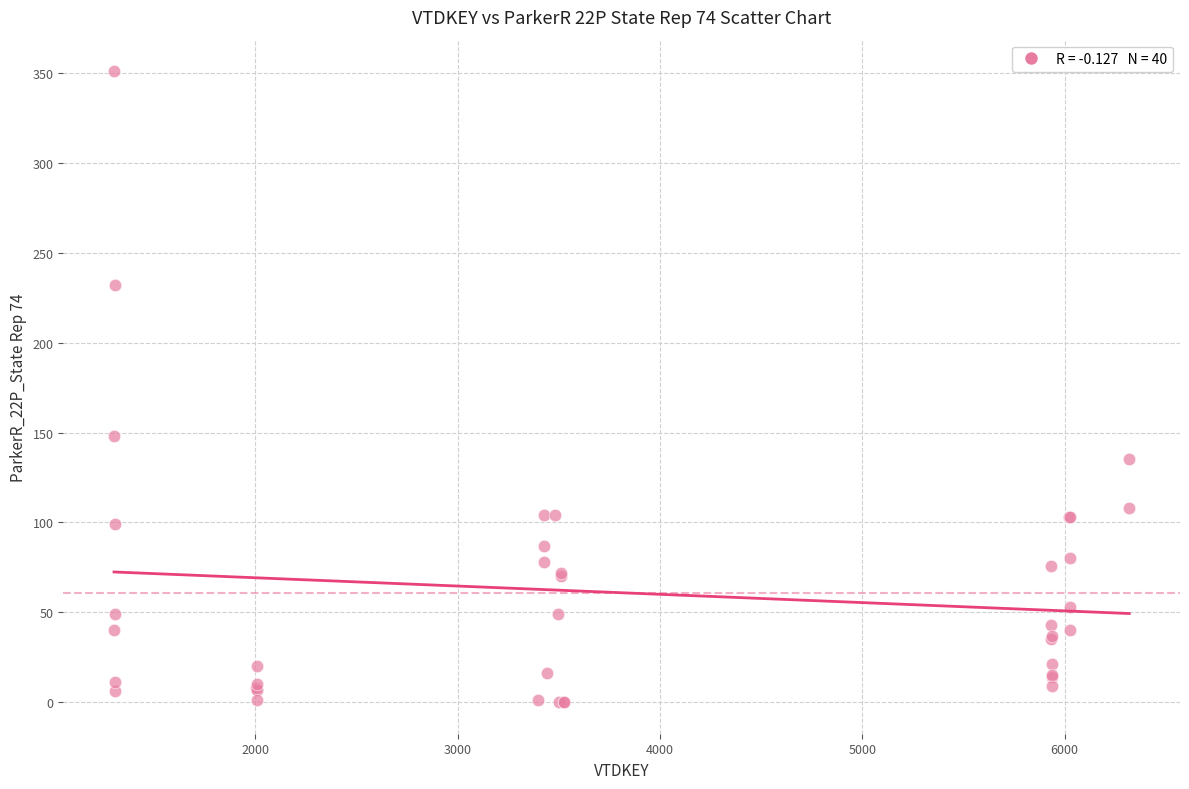

What Y value in the scatter plot is closest to 175?

148